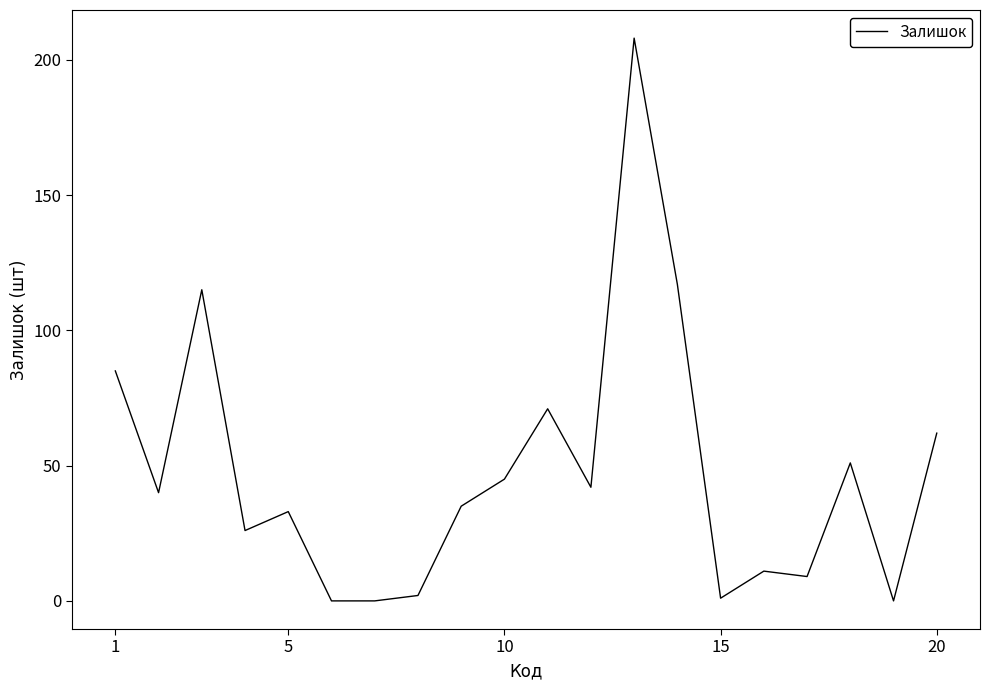

What is the difference between the maximum and minimum values?

208